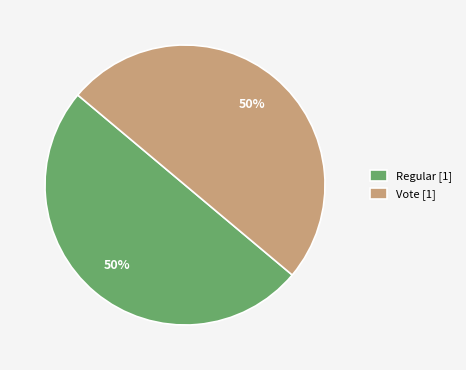

To the nearest percent, what is the average slice percentage?

50%